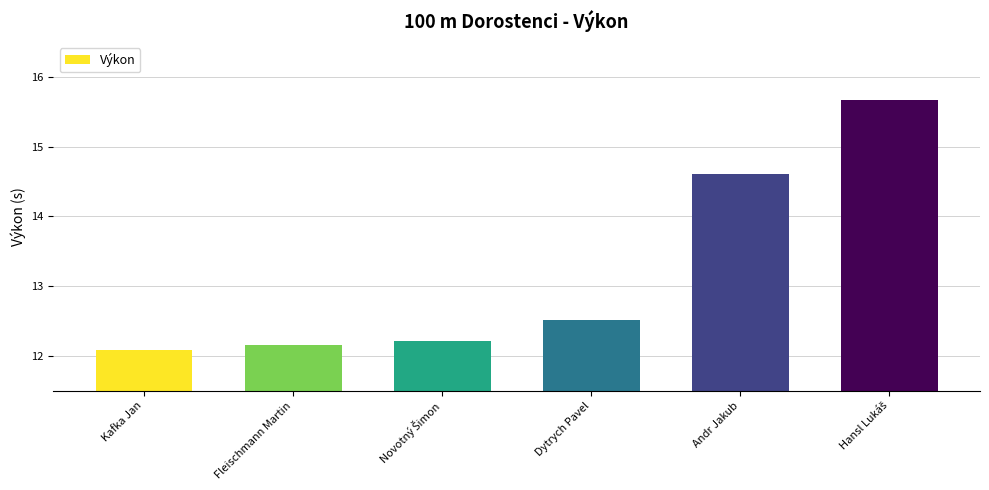

What is the minimum value shown in the chart?

12.1